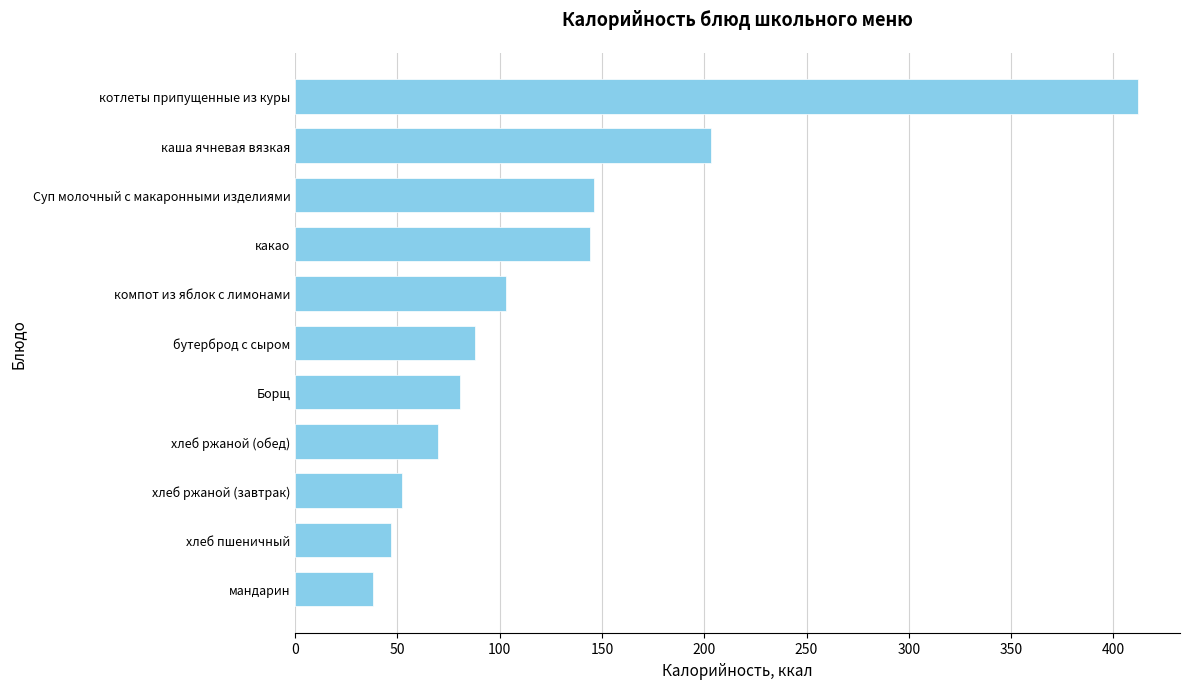

Approximately how many times larger is the value at Борщ compared to компот из яблок с лимонами?

0.8